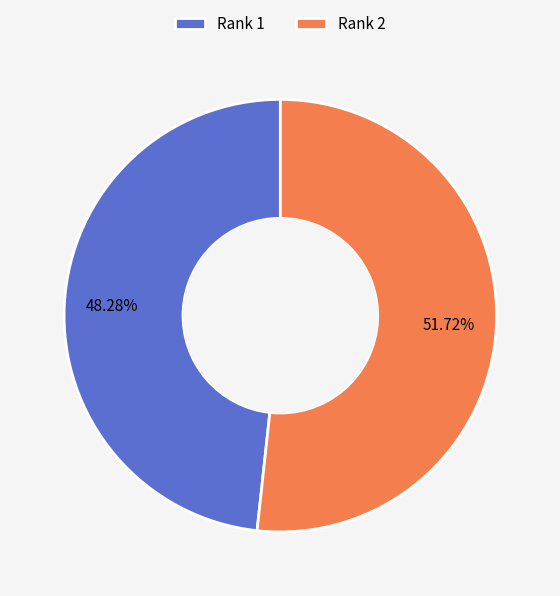

How many slices are in this pie chart?

2